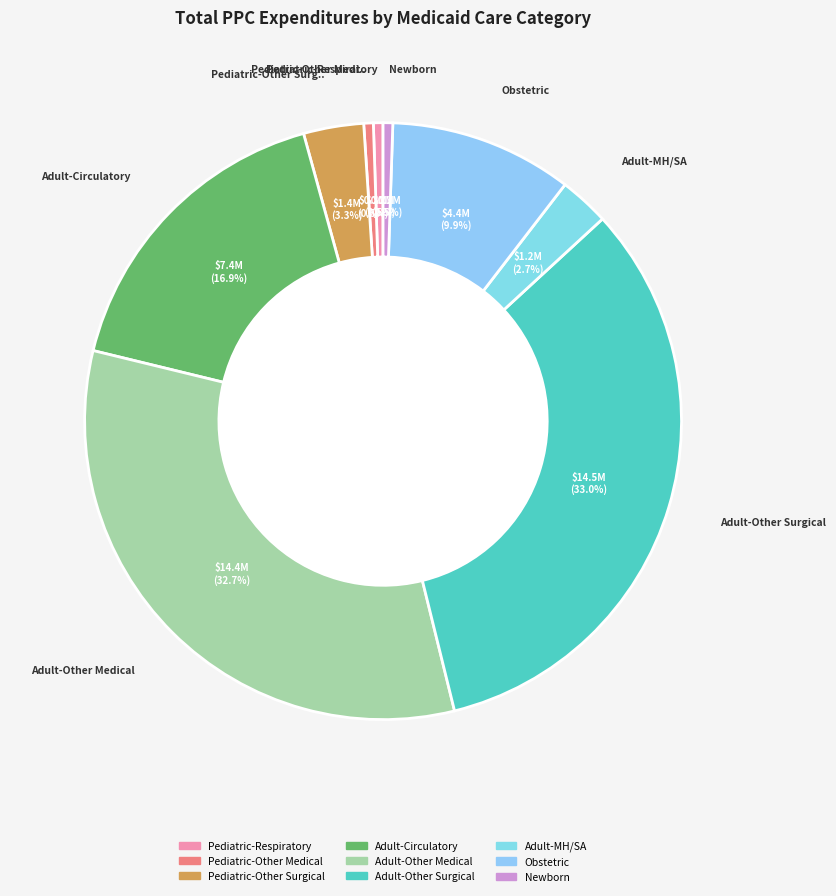

What percentage do Adult-Other Medical and Pediatric-Respiratory together represent?

33.2%